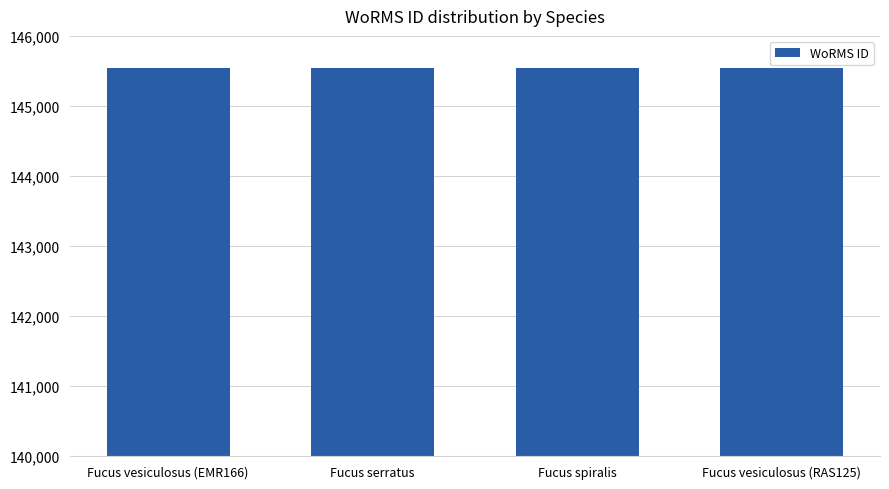

What position from the right is Fucus serratus?

3